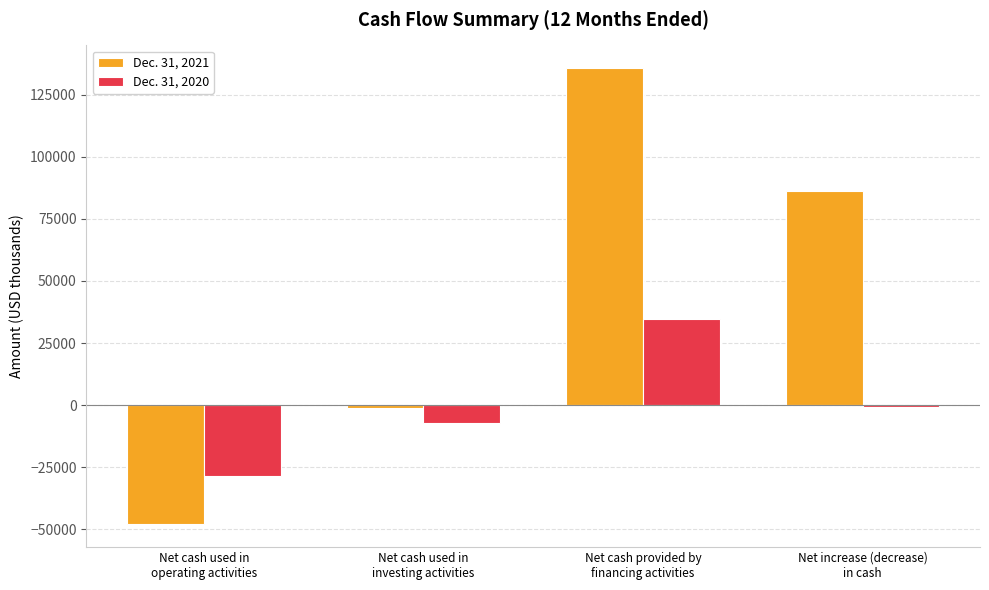

What is the value of the Dec. 31, 2021 bar at the 4th from the left?

86407